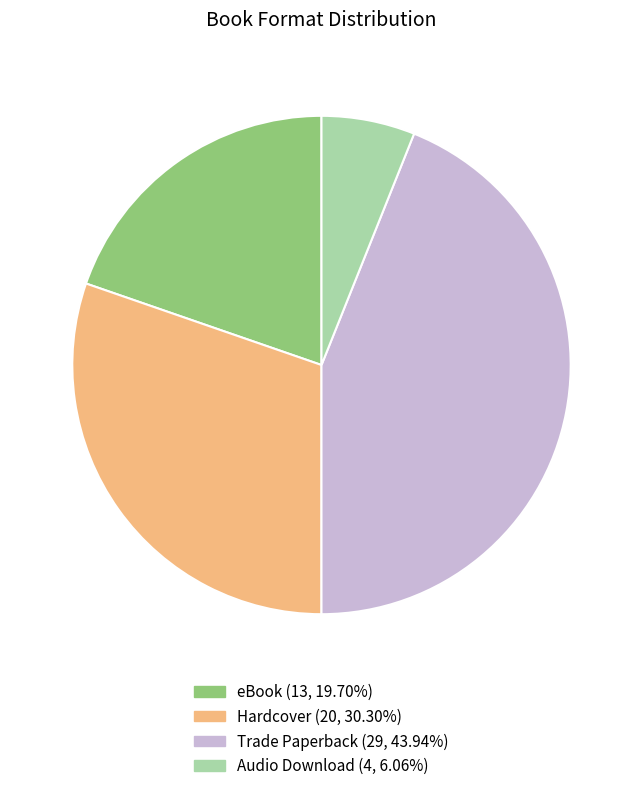

Between eBook and Trade Paperback, which is larger?

Trade Paperback